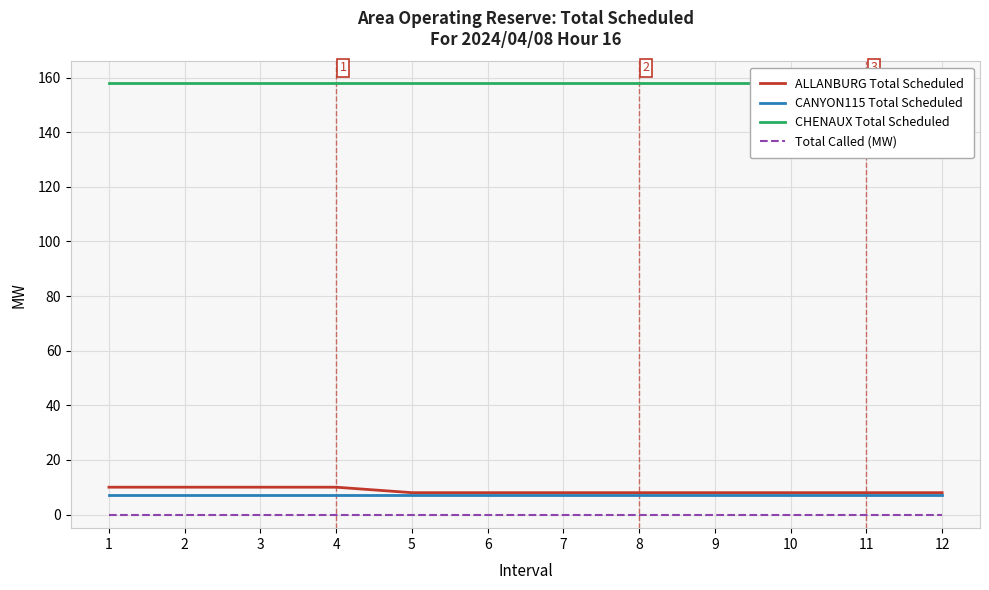

At which category is the sum across all series the highest?

1